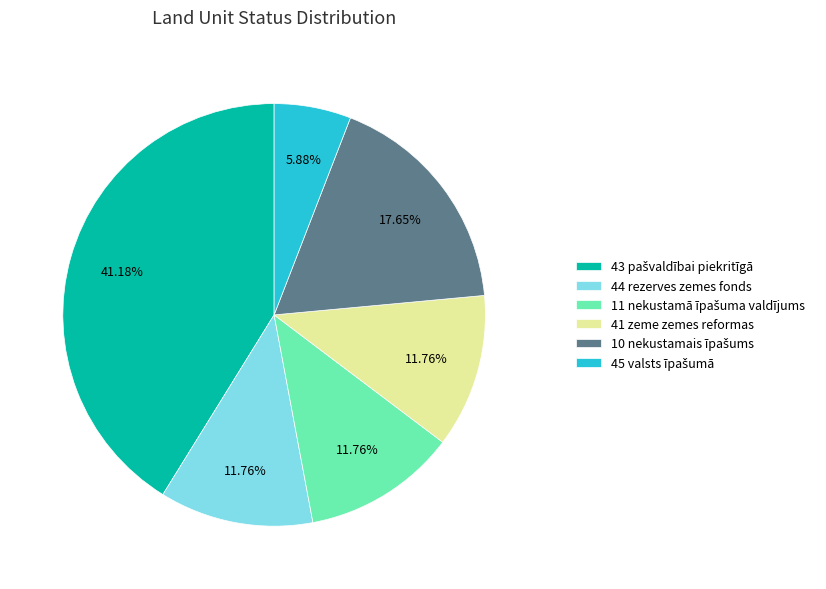

To the nearest percent, what is the difference between the largest and smallest slice percentages?

35%